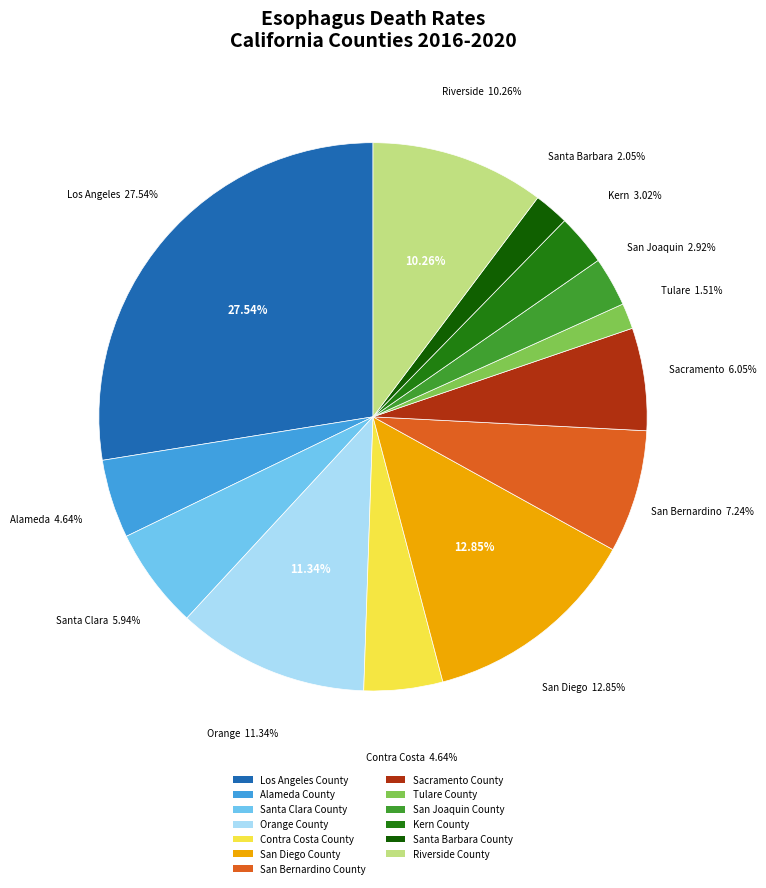

Which slice is the largest?

Los Angeles County